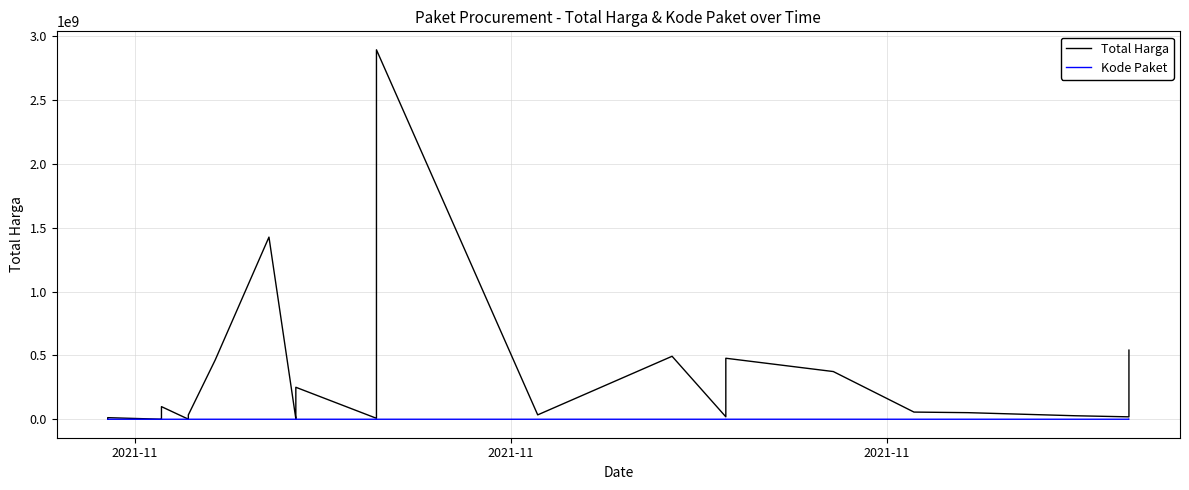

At which label does Kode Paket reach its minimum?

2021-11